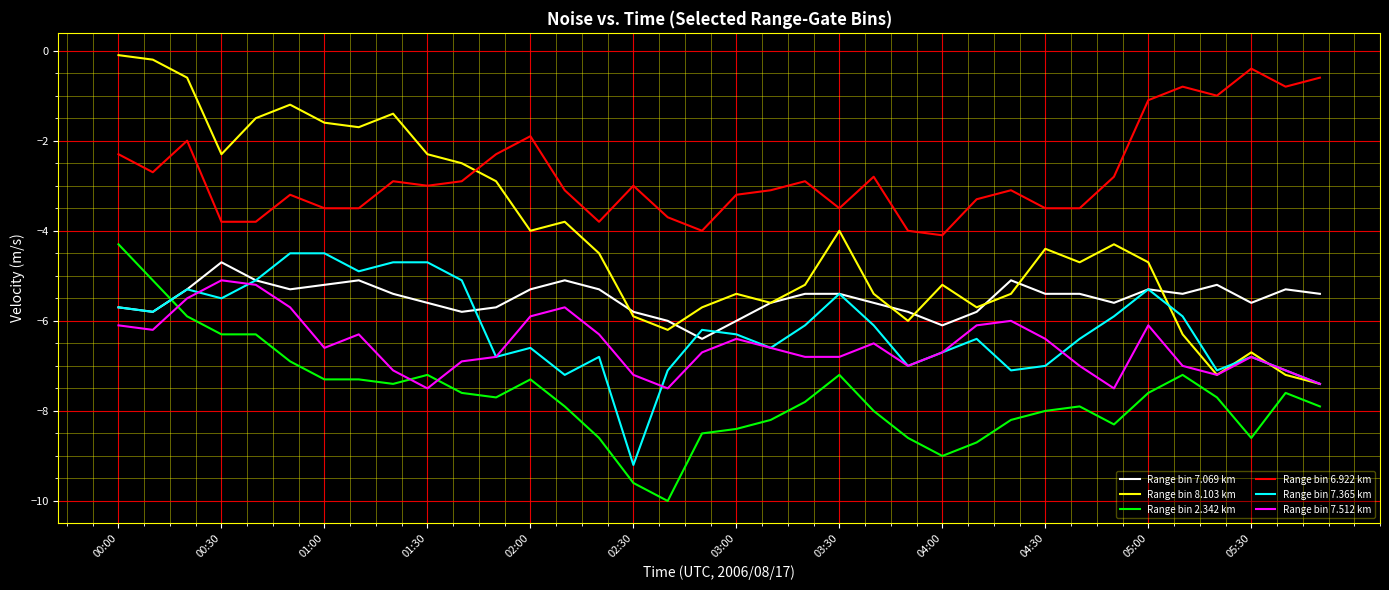

What is the minimum value shown in the chart?

-10.0